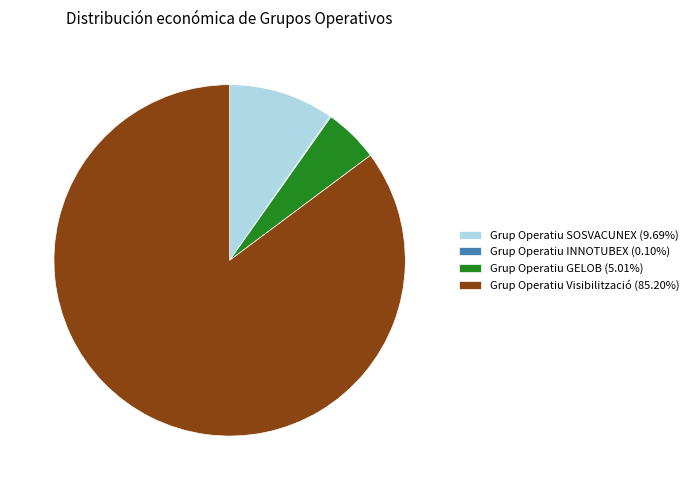

Is the sum of Grup Operatiu Visibilització (85.20%) and Grup Operatiu GELOB (5.01%) greater than half?

Yes